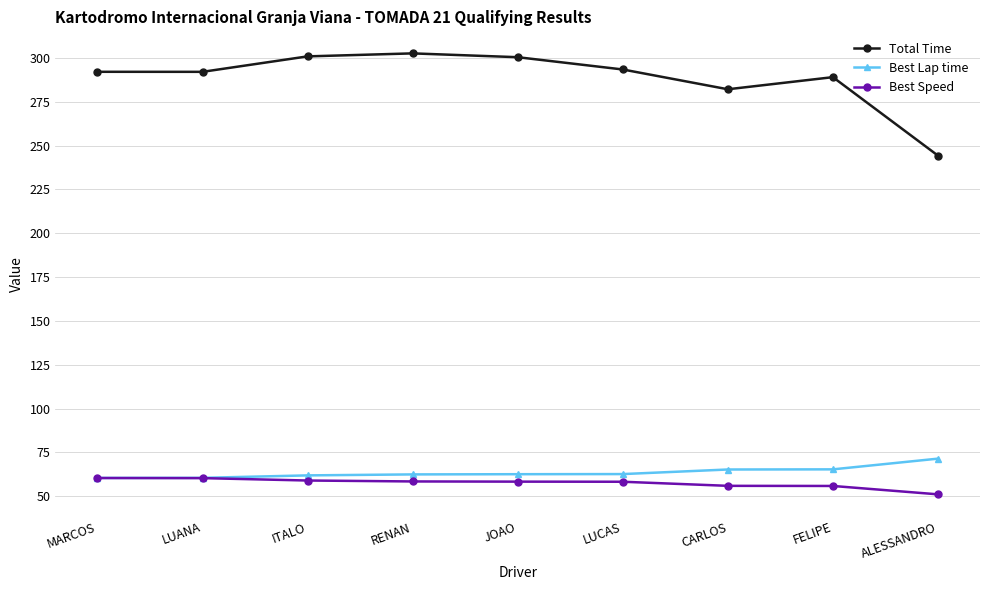

Which category has the lowest value across all series?

ALESSANDRO